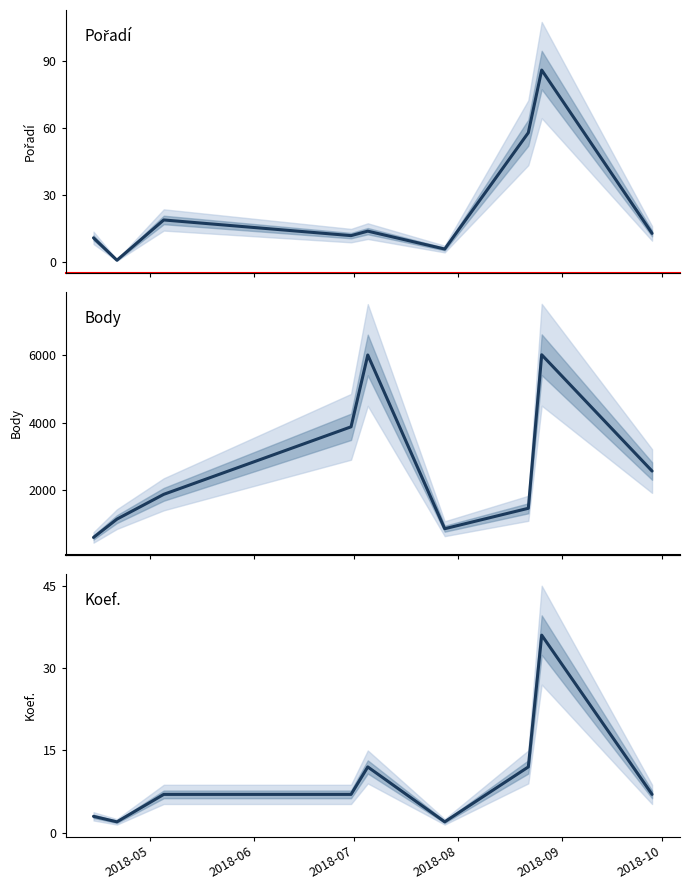

What is the difference between the maximum and minimum values in the Koef. series?

34